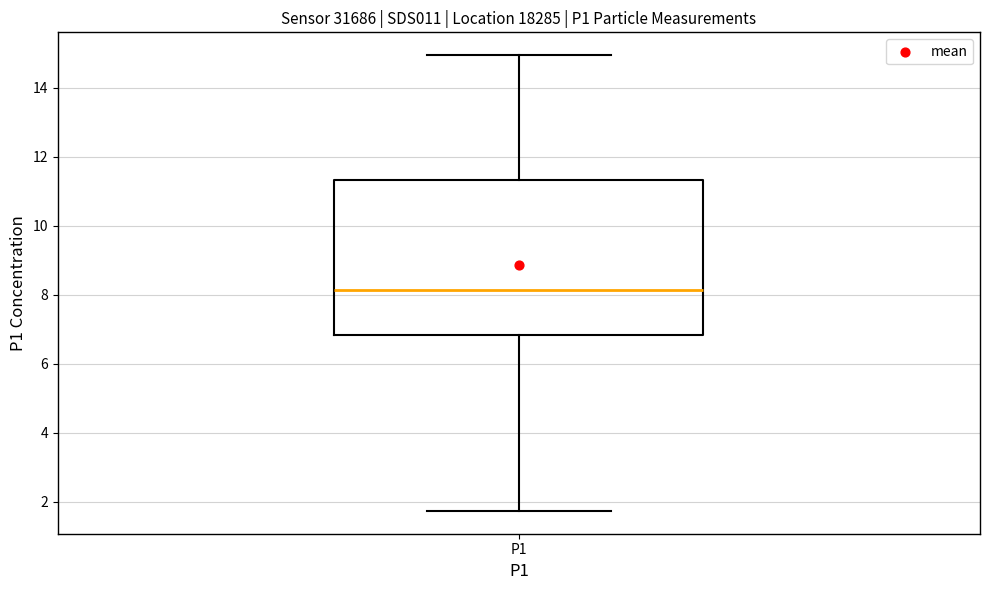

Read this box plot against the y-axis: the position of the median line, the range covered by the box, and the ends of both whiskers. The values are not printed on the chart, so give them approximately, as read against the axis.

median 8.2, box 6.8 to 11.4, whiskers 1.8 to 15.0